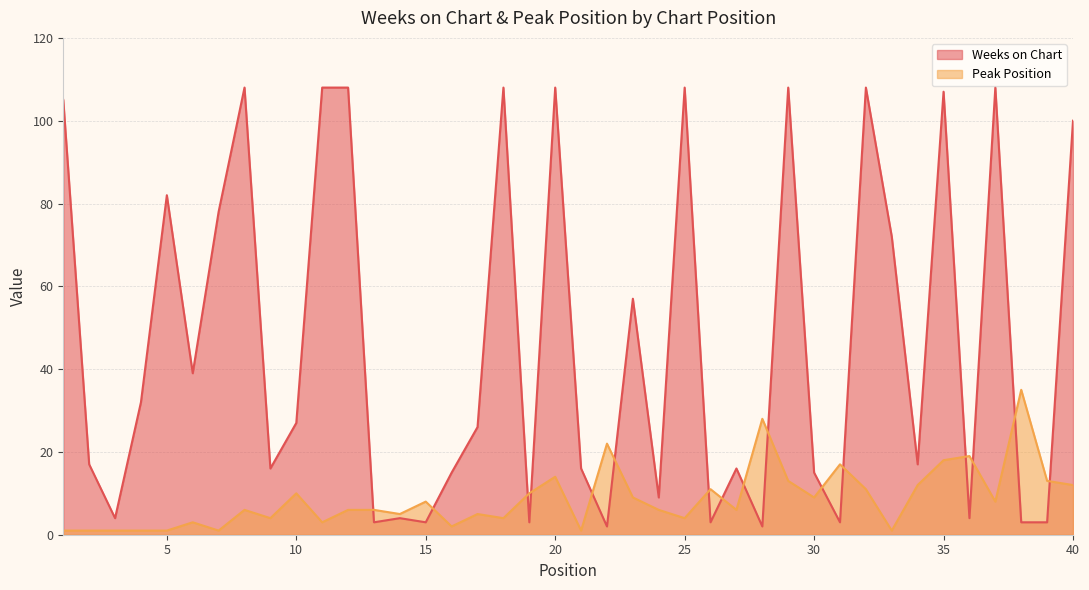

True or false: Weeks on Chart has a value of 108 at 18.

True